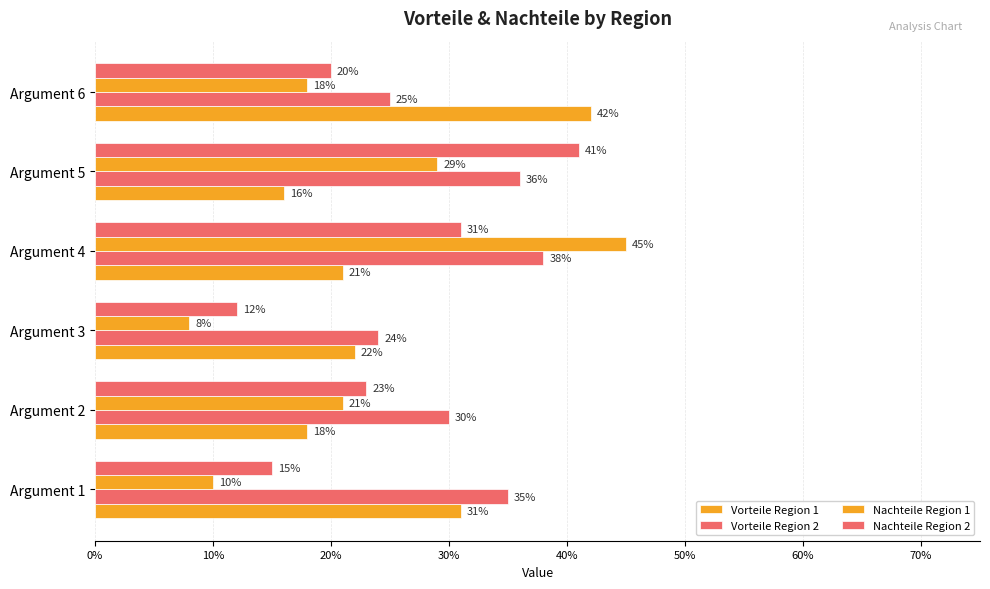

What are all the series names shown in the legend?

Vorteile Region 1, Vorteile Region 2, Nachteile Region 1, Nachteile Region 2